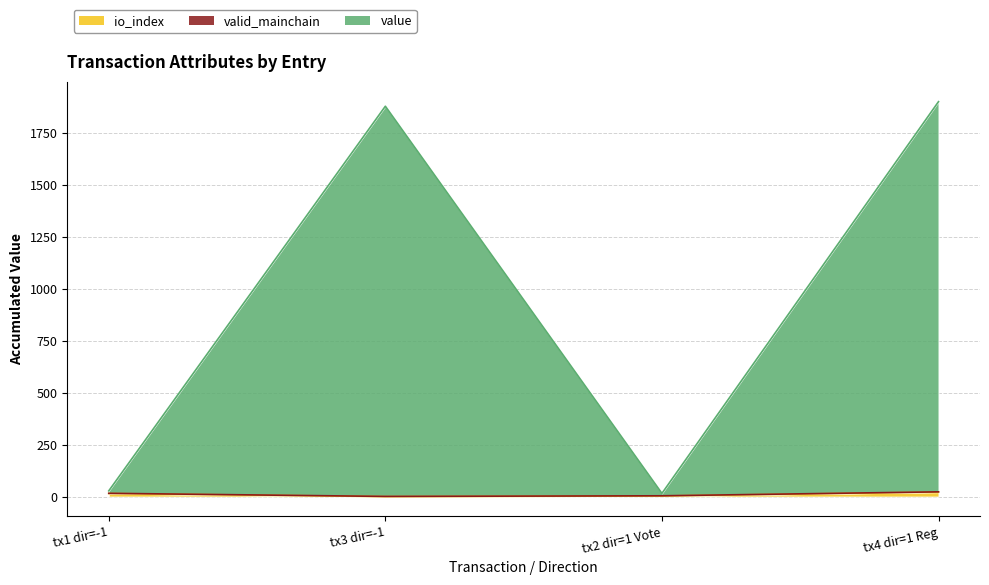

What is the difference between the maximum and minimum values in the value series?

1883.9